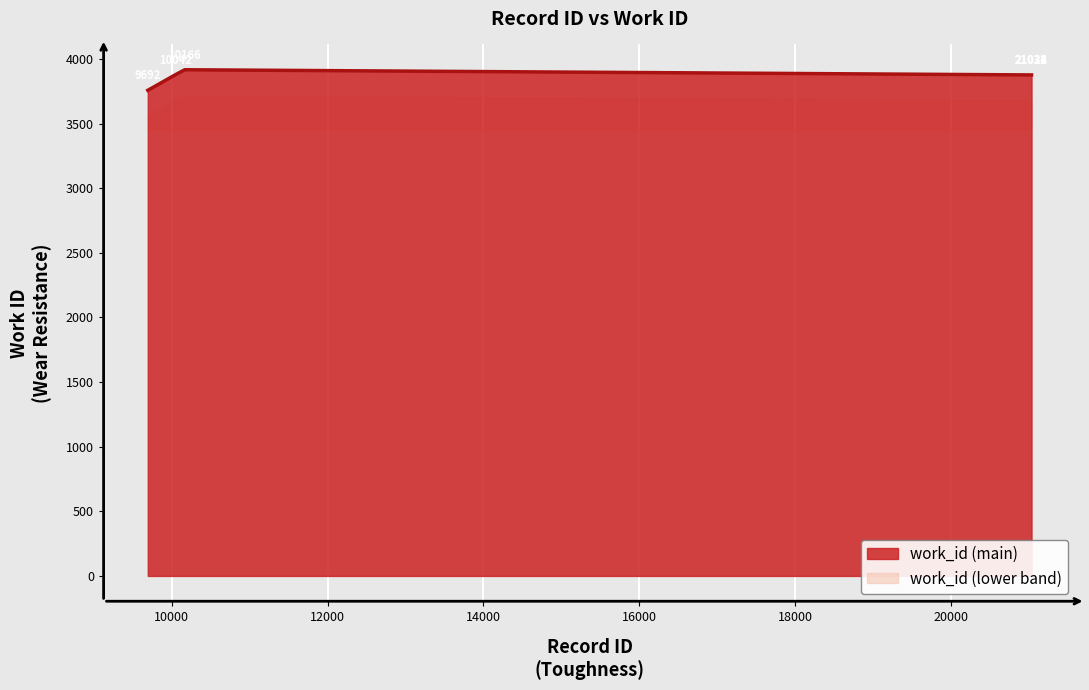

The value at 21031 is 5499. True or false?

False